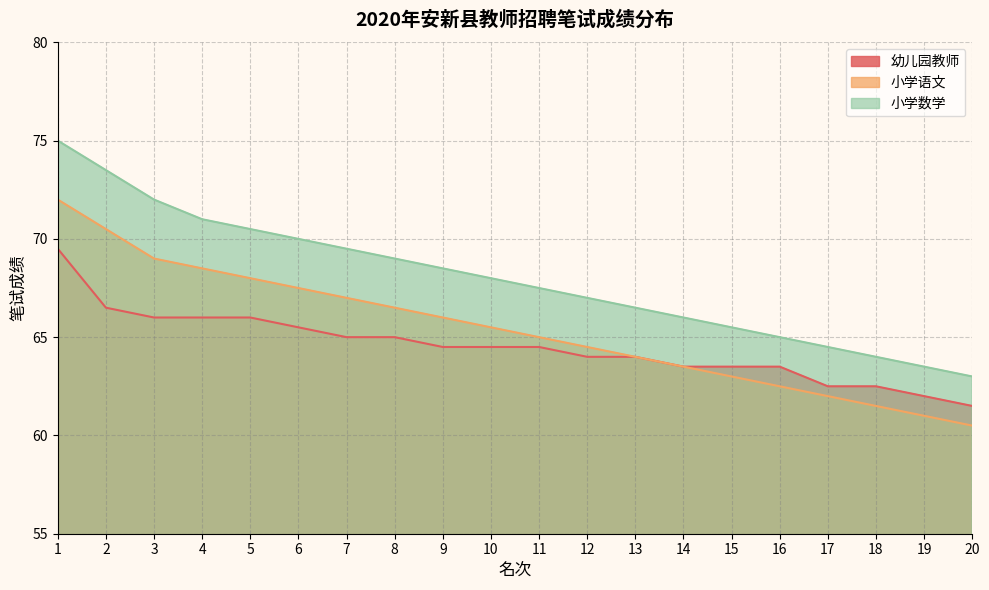

Where is 幼儿园教师 nearest to the value 65?

7